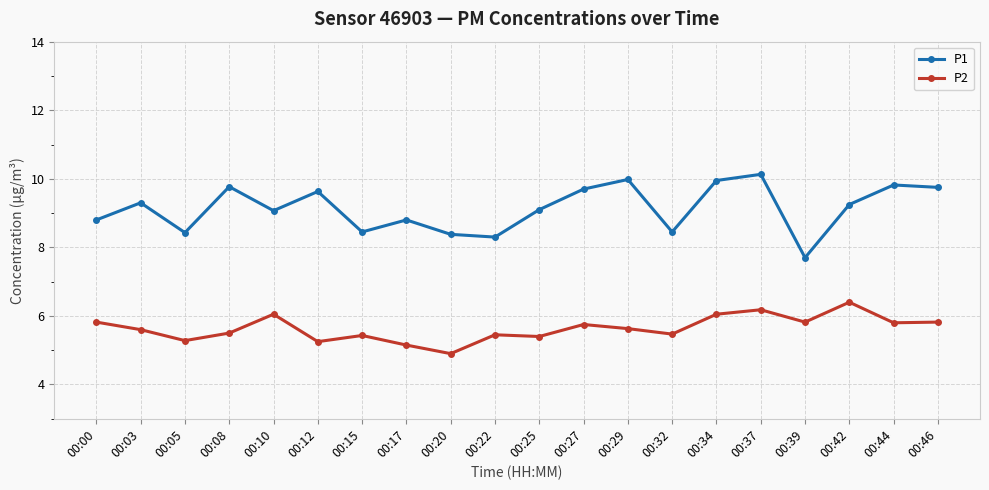

Which category has the lowest value across all series?

00:20